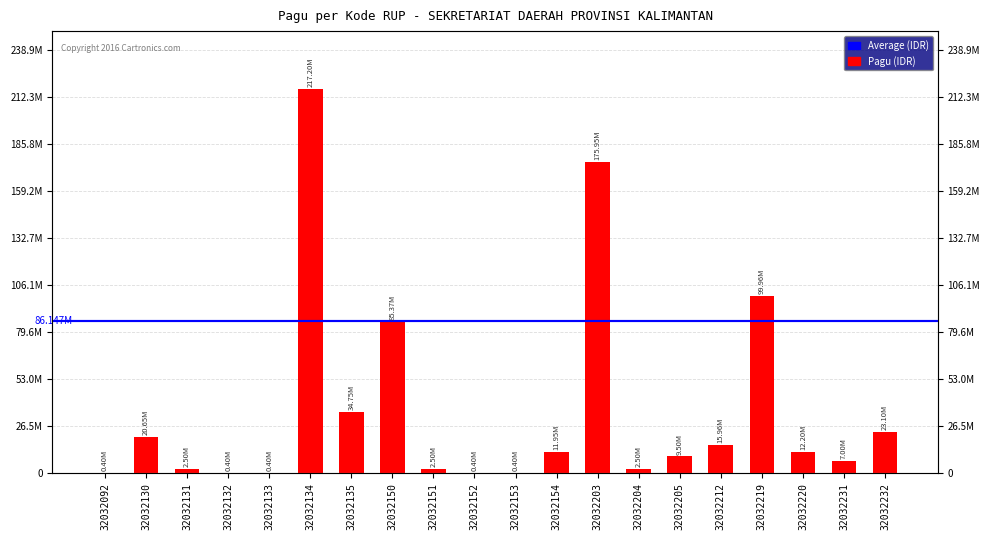

At which category does the chart reach its minimum across all series?

32032092